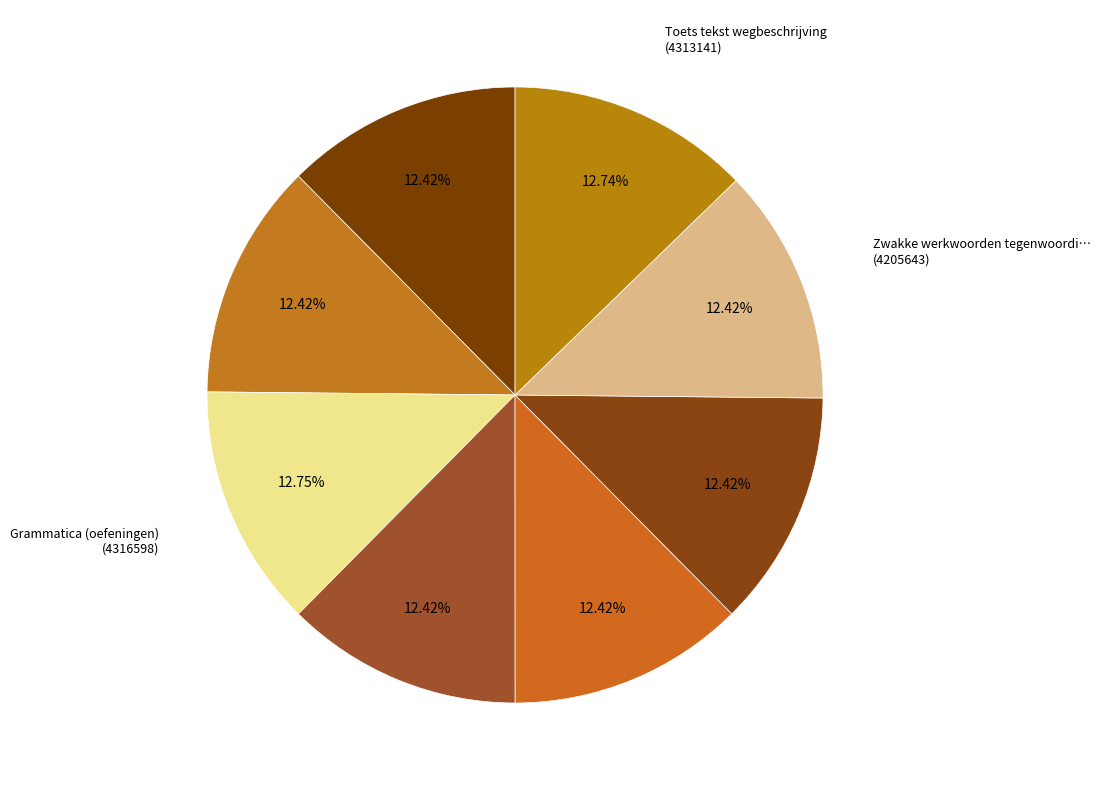

How many slices are in this pie chart?

8